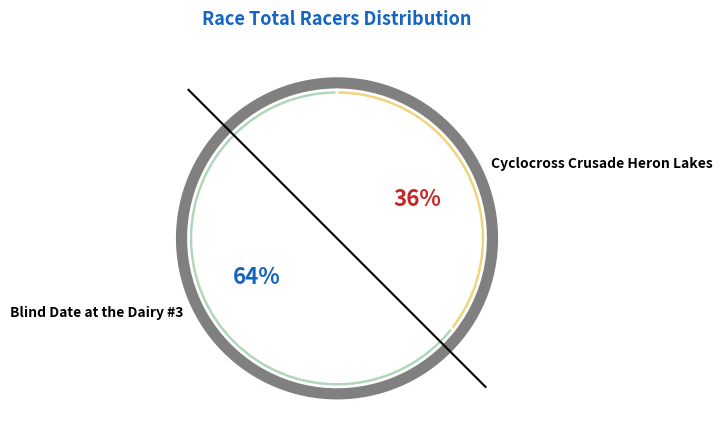

Is the sum of Blind Date at the Dairy #3 and Cyclocross Crusade Heron Lakes greater than half?

Yes